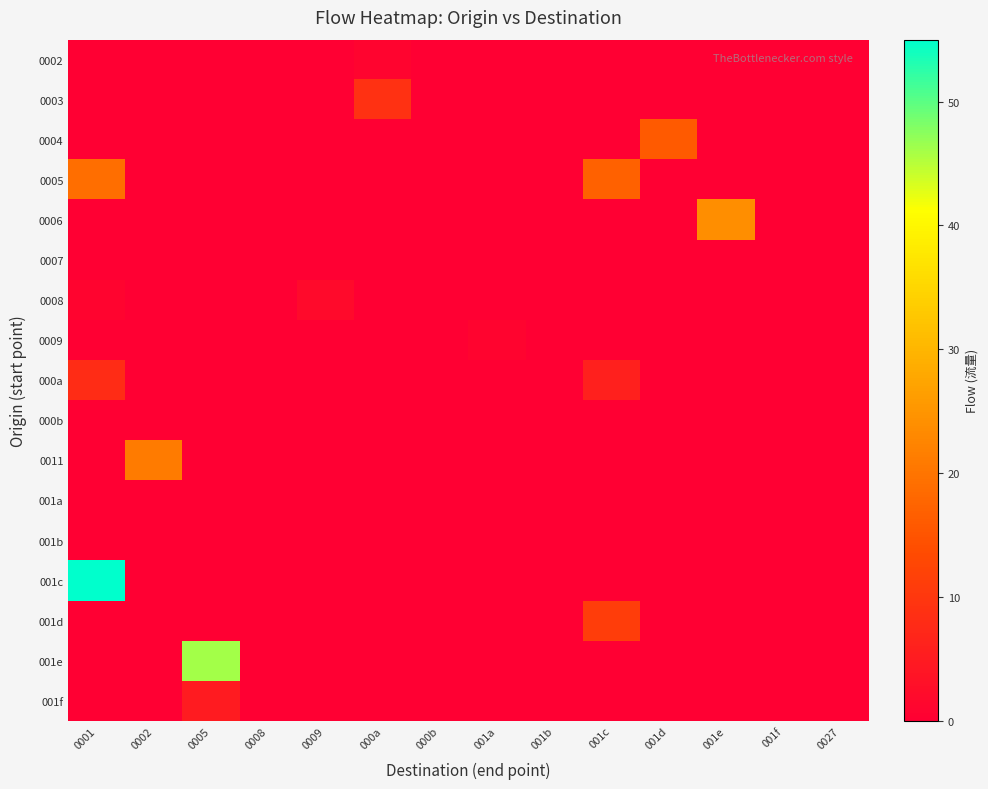

What is the total value across all series at 0001?

83